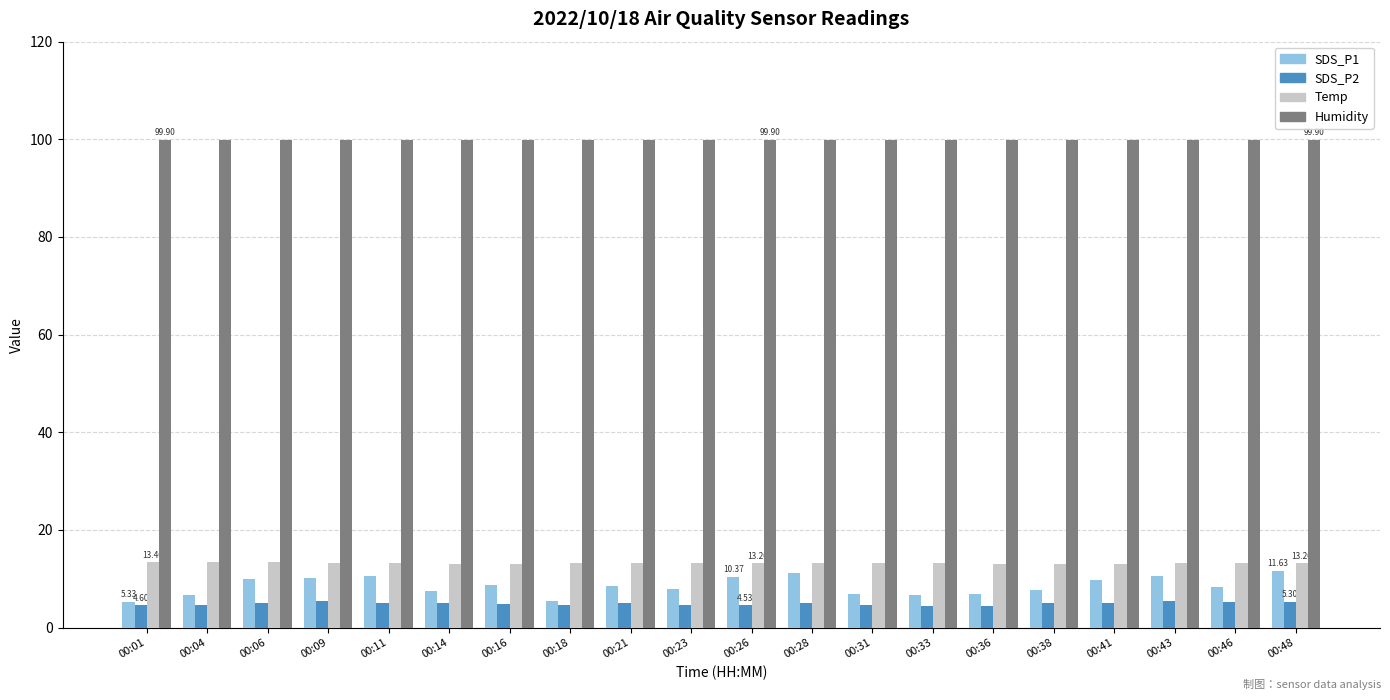

What is the value of the Humidity bar at the 5th from the left?

99.9